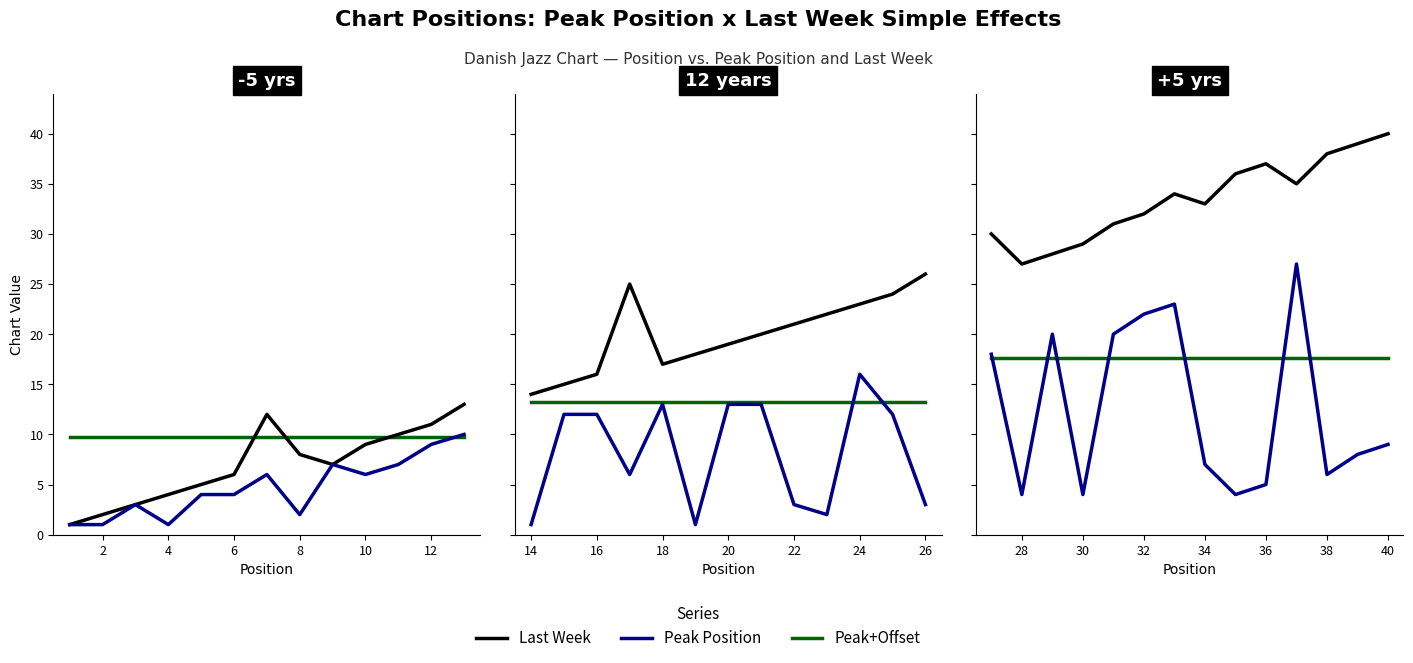

Rank the series by their maximum value, from lowest to highest.

Peak+Offset, Peak Position, Last Week